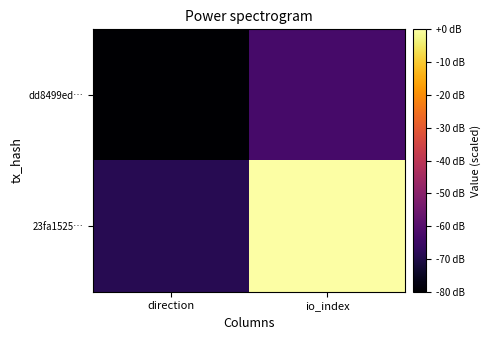

Reading left to right, what are all the values shown in this chart?

dd8499ed…: direction=-80.0	io_index=-62.9
23fa1525…: direction=-68.6	io_index=0.0